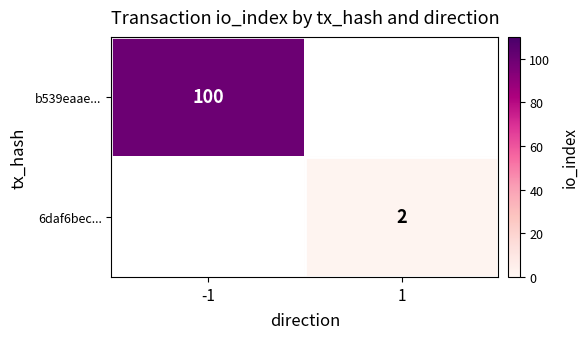

How many series are shown in this chart?

2